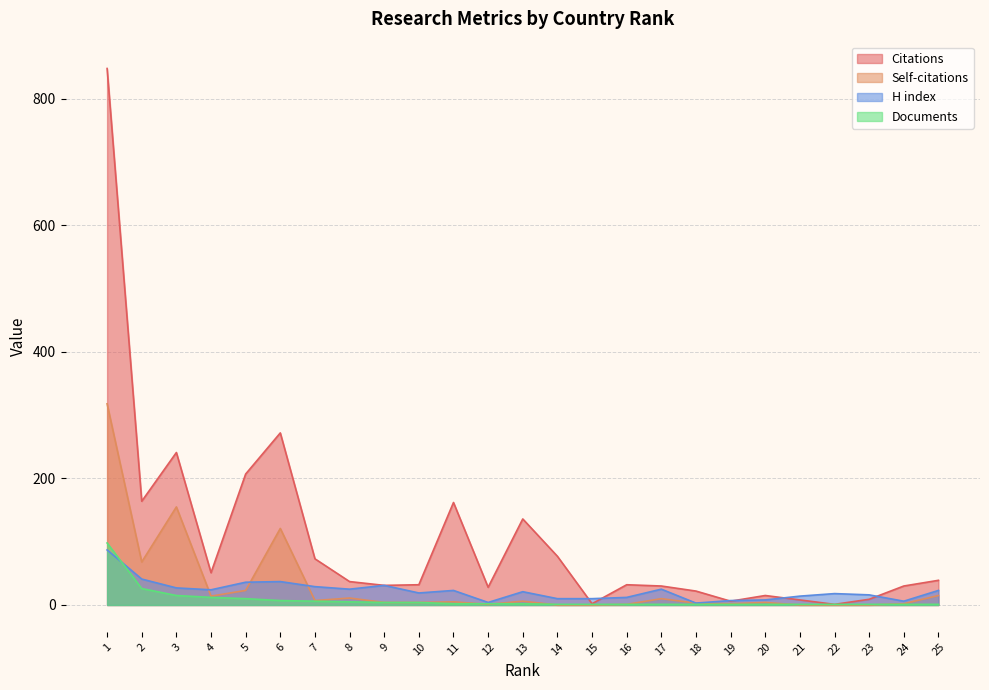

Reading left to right, transcribe all the data shown in this chart.

Citations: 1=848	2=164	3=241	4=51	5=207	6=272	7=73	8=37	9=31	10=32	11=162	12=28	13=136	14=77	15=2	16=32	17=30	18=22	19=6	20=15	21=8	22=1	23=9	24=30	25=39
Self-citations: 1=318	2=68	3=155	4=14	5=23	6=121	7=7	8=11	9=4	10=4	11=5	12=1	13=6	14=0	15=0	16=1	17=10	18=3	19=2	20=4	21=0	22=0	23=0	24=2	25=15
H index: 1=87	2=41	3=27	4=24	5=36	6=37	7=29	8=25	9=31	10=19	11=23	12=4	13=21	14=10	15=10	16=12	17=25	18=3	19=7	20=8	21=14	22=18	23=16	24=6	25=23
Documents: 1=98	2=26	3=15	4=12	5=10	6=7	7=6	8=5	9=4	10=4	11=2	12=2	13=2	14=1	15=1	16=1	17=1	18=1	19=1	20=1	21=1	22=1	23=1	24=1	25=1